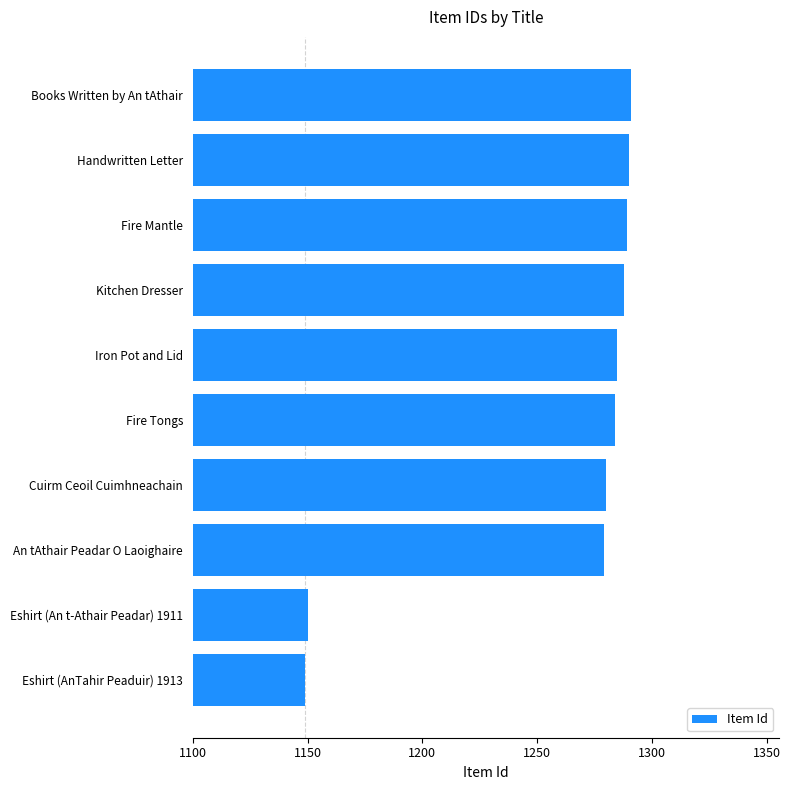

Are the bars horizontal?

Yes